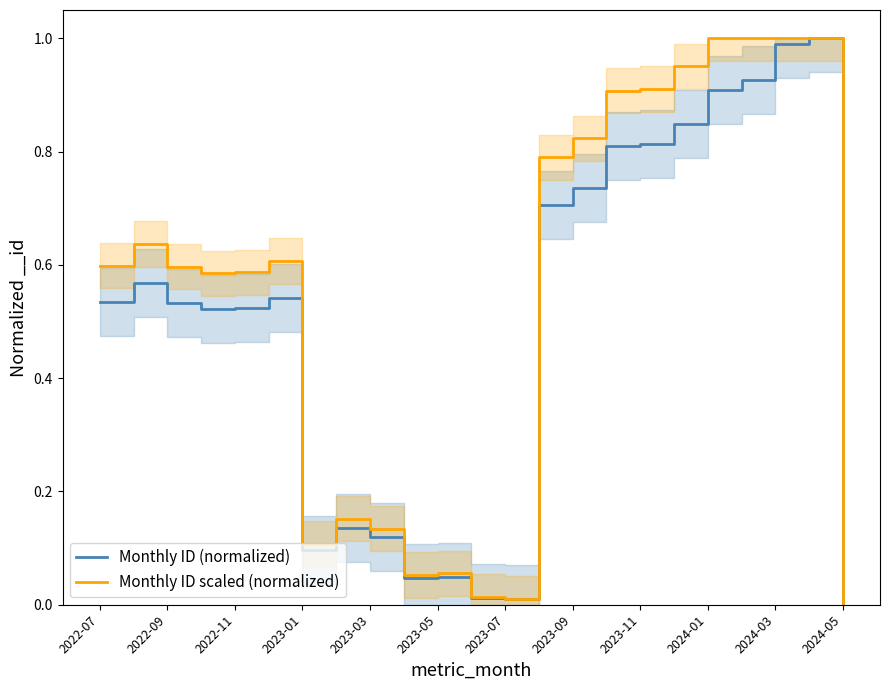

True or false: Monthly ID scaled (normalized) has a value of 0.9 at 2022-09.

False